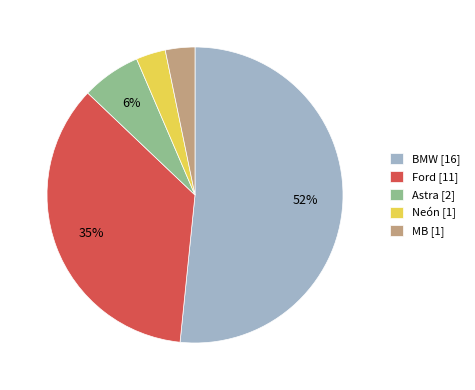

Is the sum of Ford [11] and Neón [1] greater than half?

No